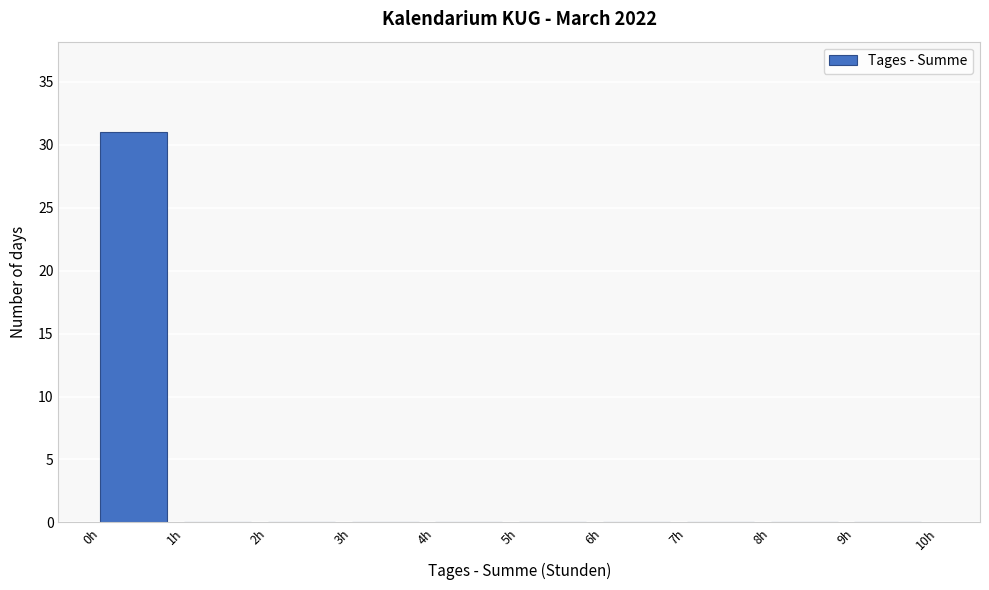

Which range on the x-axis has the tallest bar?

0 to 1